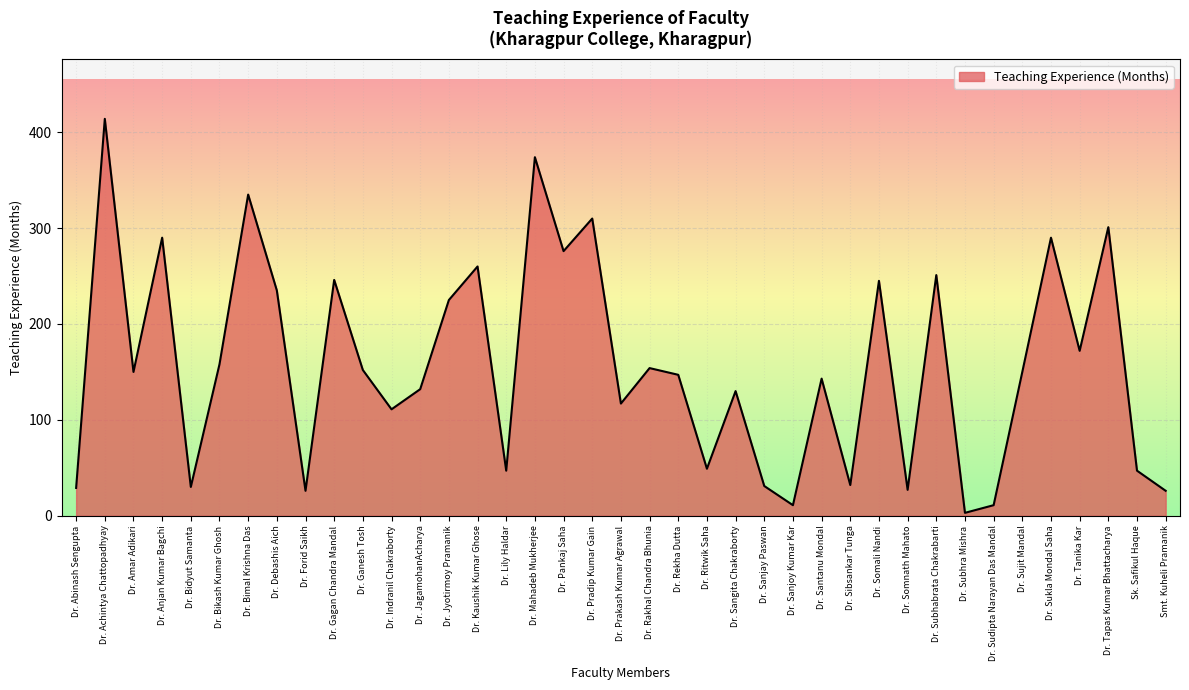

Which label corresponds to the largest value in the chart?

Dr. Achintya Chattopadhyay